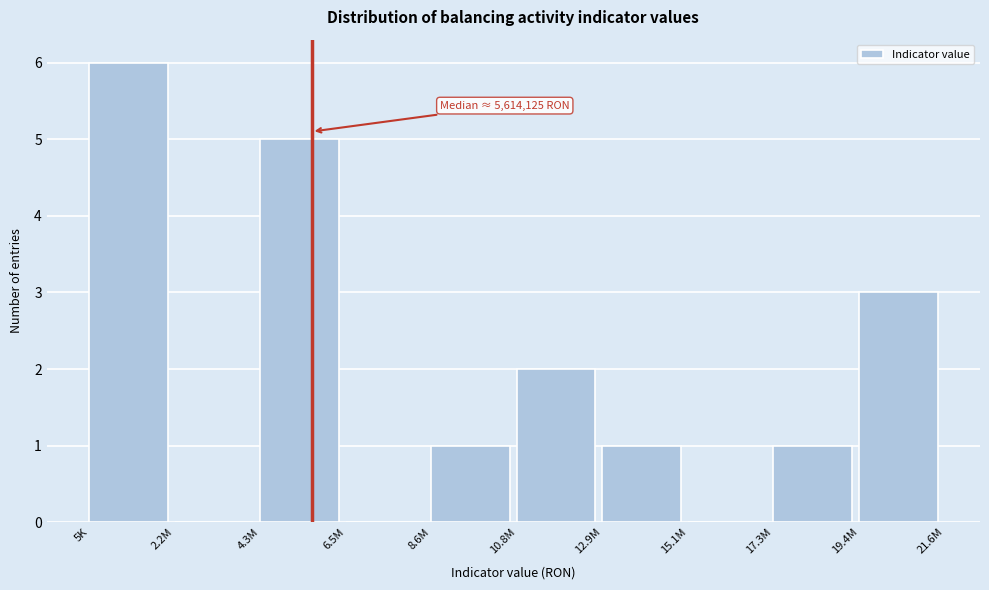

Reading left to right, list all the values displayed in this chart.

5K=6	2.2M=0	4.3M=5	6.5M=0	8.6M=1	10.8M=2	12.9M=1	15.1M=0	17.3M=1	19.4M=3